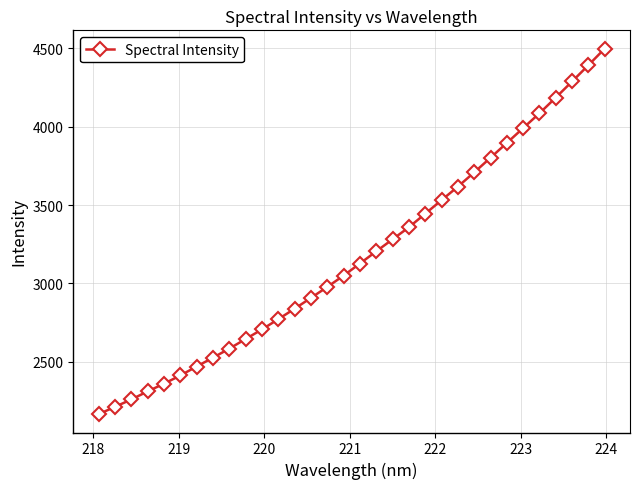

What is the average value?

3175.4